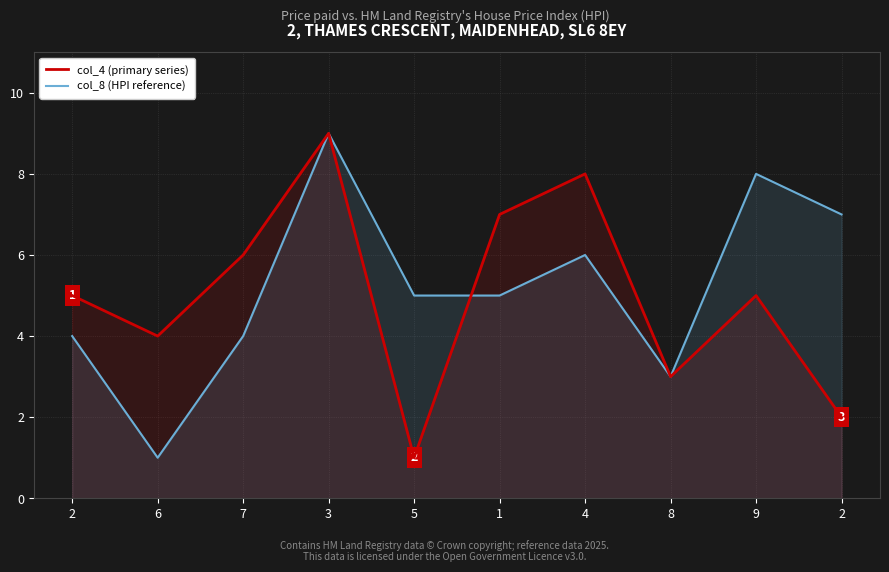

What is the minimum value shown in the chart?

1